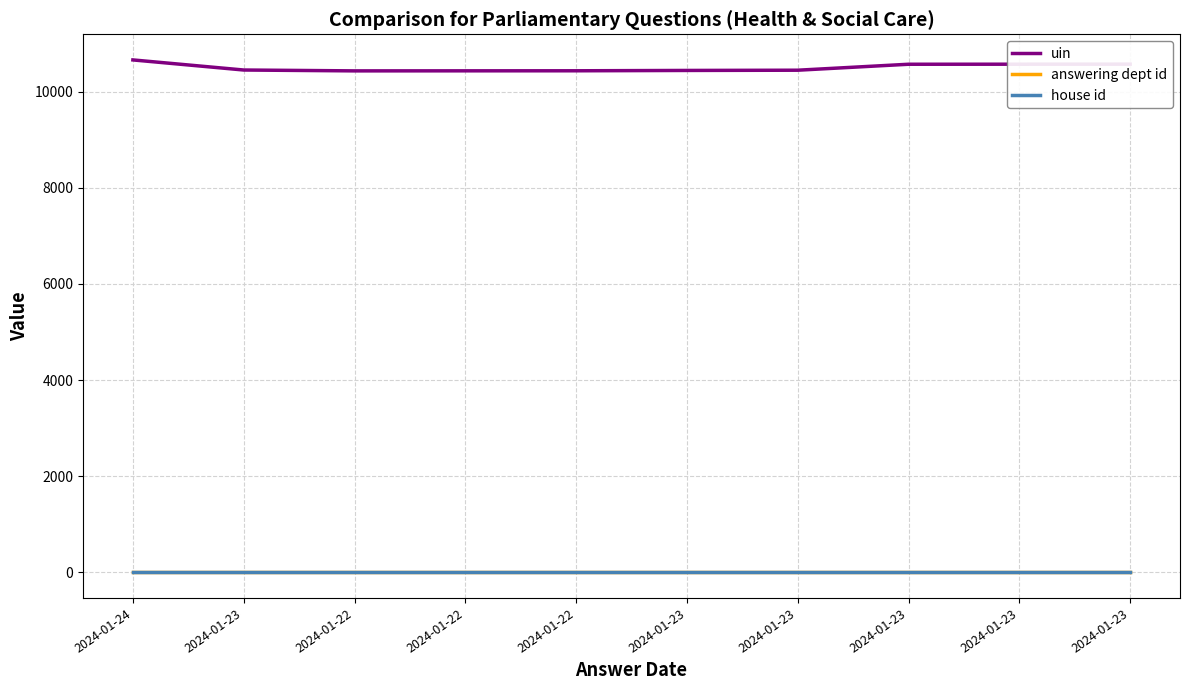

What is the value of the house id point at the 3rd from the left?

1